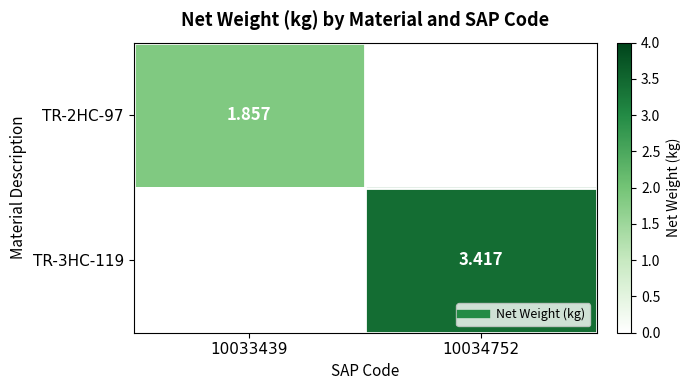

List the labels in order of TR-2HC-97 value, smallest first.

10034752, 10033439